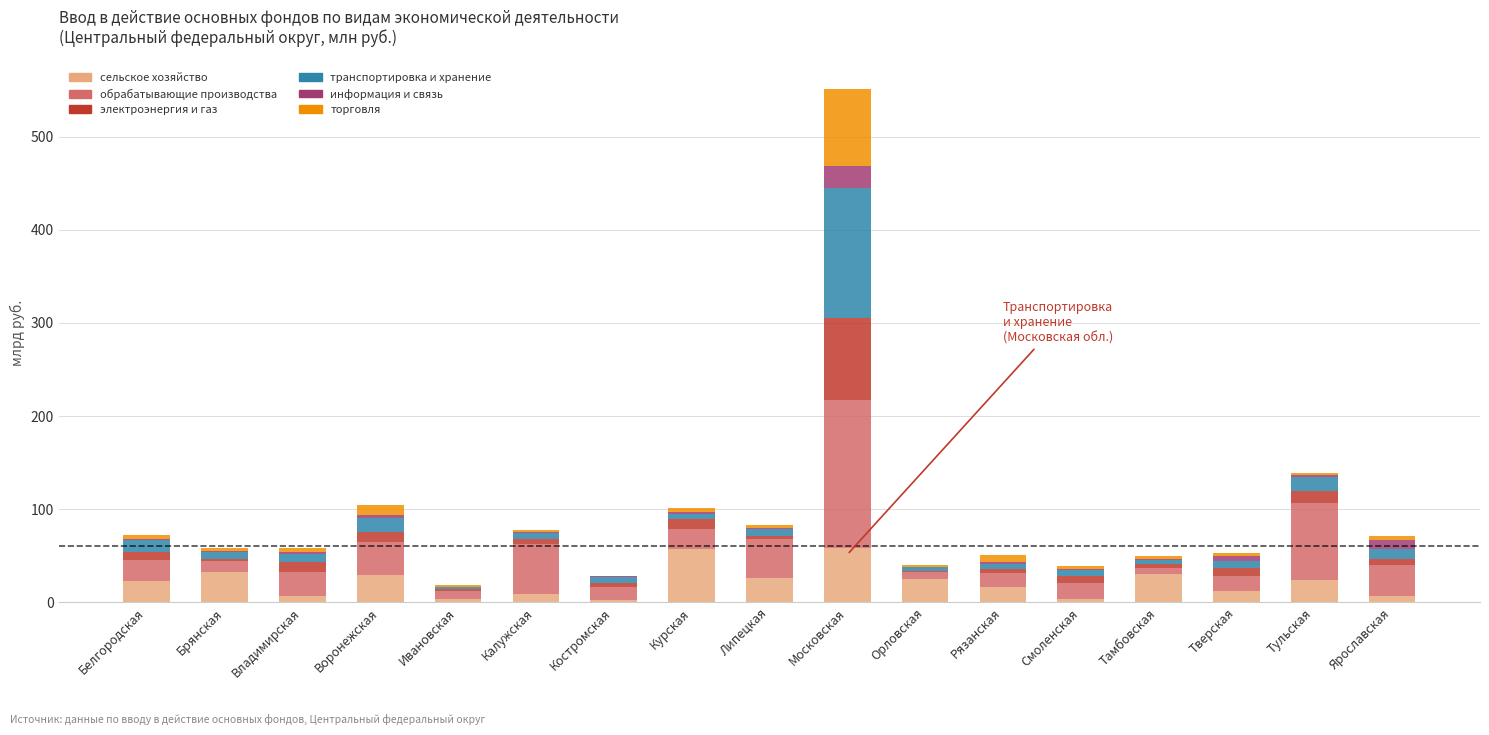

At which category is the sum across all series the highest?

Московская